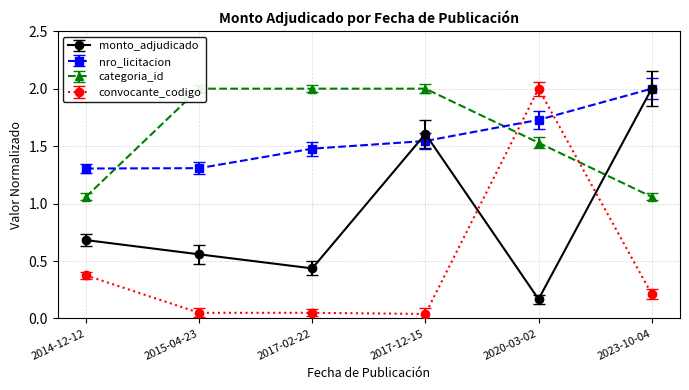

What is the change in value from 2015-04-23 to 2017-12-15?

+1.0